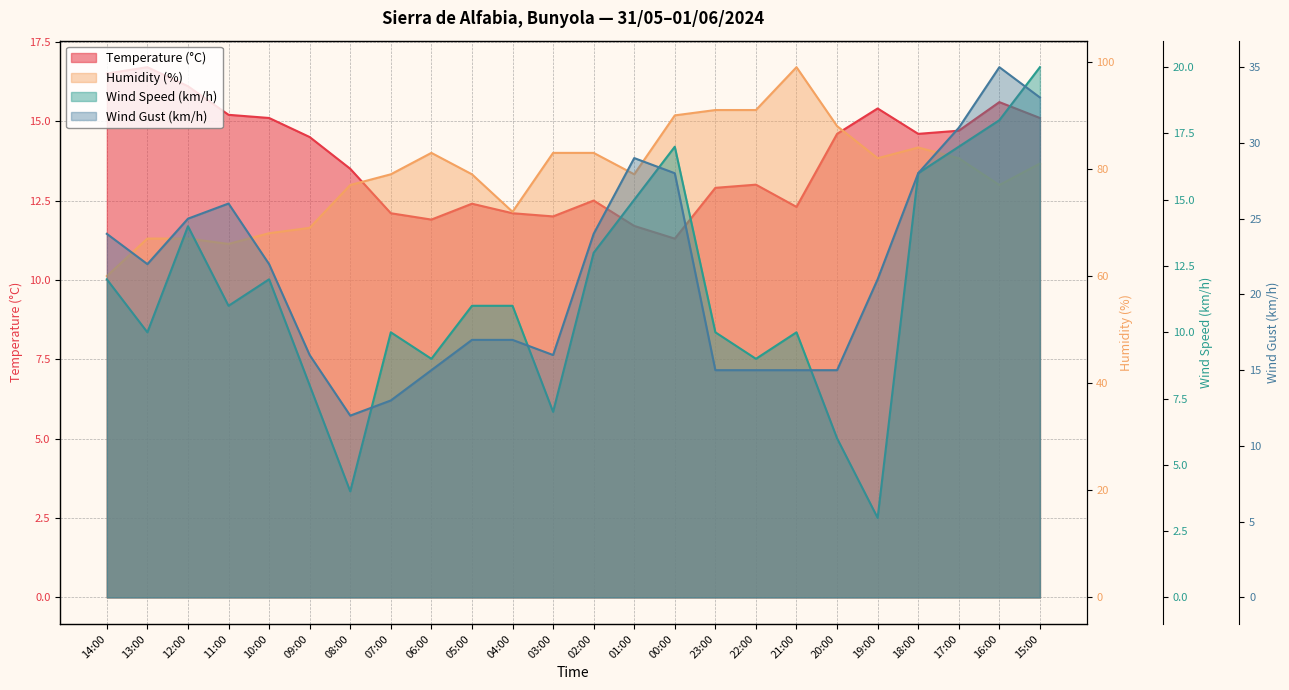

What is the value of the Wind Gust (km/h) point at the 5th from the left?

22.0